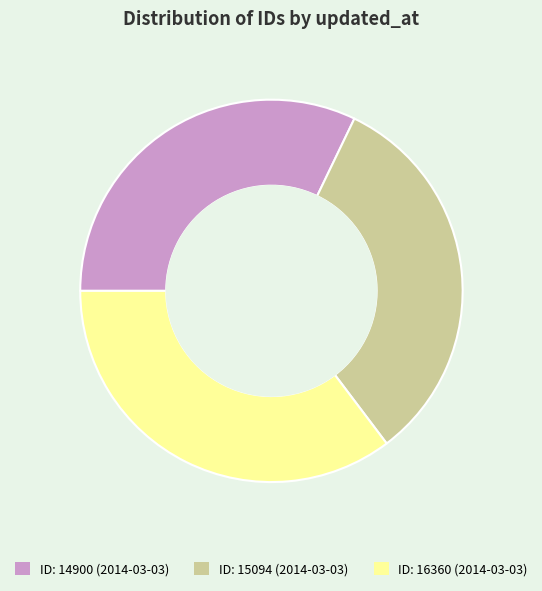

How many segments does this pie chart have?

3